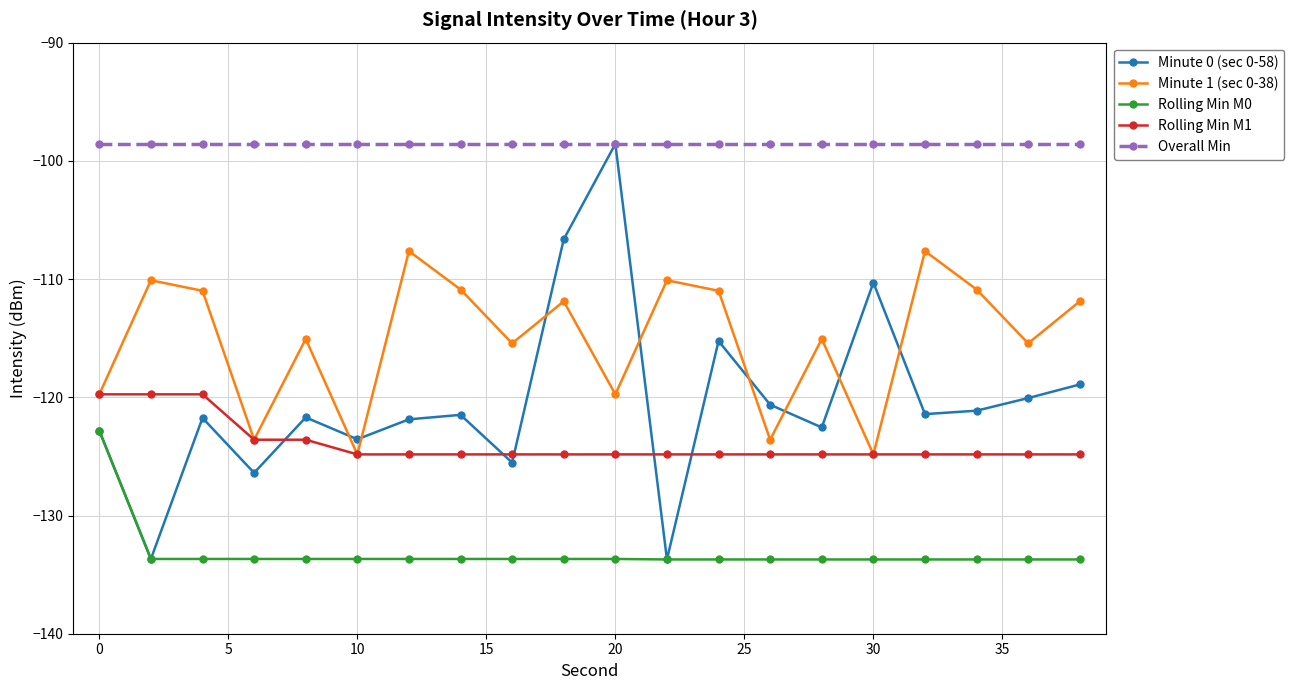

True or false: Rolling Min M0 and Overall Min cross at least once.

False